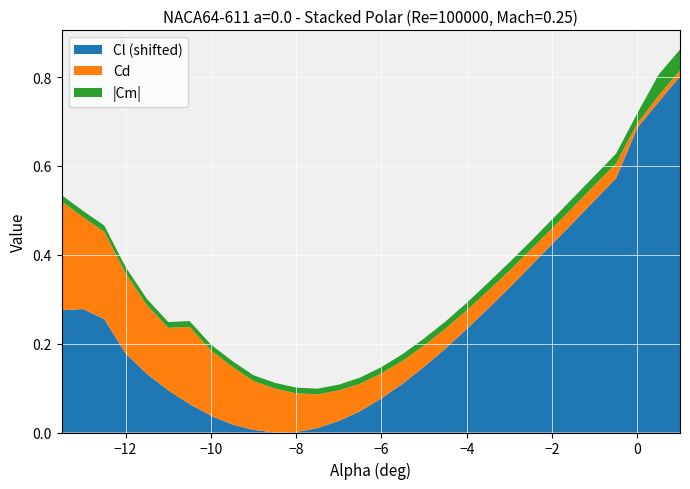

Reading left to right, what are all the values shown in this chart?

Cl: -0.1	-0.1	-0.1	-0.2	-0.2	-0.2	-0.3	-0.3	-0.3	-0.3	-0.3	-0.3	-0.3	-0.3	-0.3	-0.3	-0.2	-0.2	-0.1	-0.1	-0.1	-0.0	0.0	0.1	0.1	0.2	0.2	0.3	0.4	0.5
Cd: 0.2	0.2	0.2	0.2	0.2	0.1	0.2	0.1	0.1	0.1	0.1	0.1	0.1	0.1	0.1	0.1	0.1	0.0	0.0	0.0	0.0	0.0	0.0	0.0	0.0	0.0	0.0	0.0	0.0	0.0
Cm_abs: 0.0	0.0	0.0	0.0	0.0	0.0	0.0	0.0	0.0	0.0	0.0	0.0	0.0	0.0	0.0	0.0	0.0	0.0	0.0	0.0	0.0	0.0	0.0	0.0	0.0	0.0	0.0	0.0	0.0	0.0